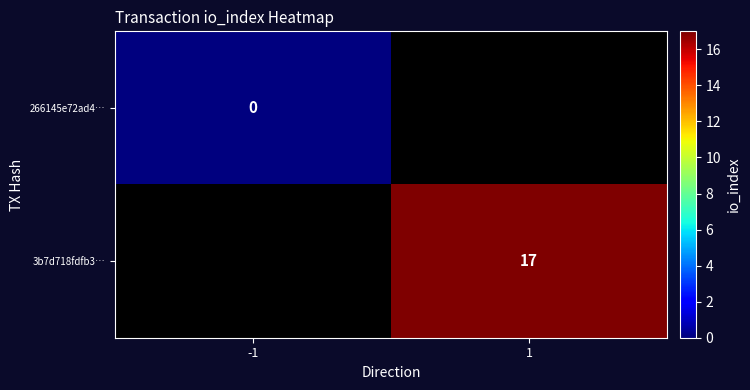

Is the value of 266145e72ad4… at -1 greater than the value of 3b7d718fdfb3… at 1?

No